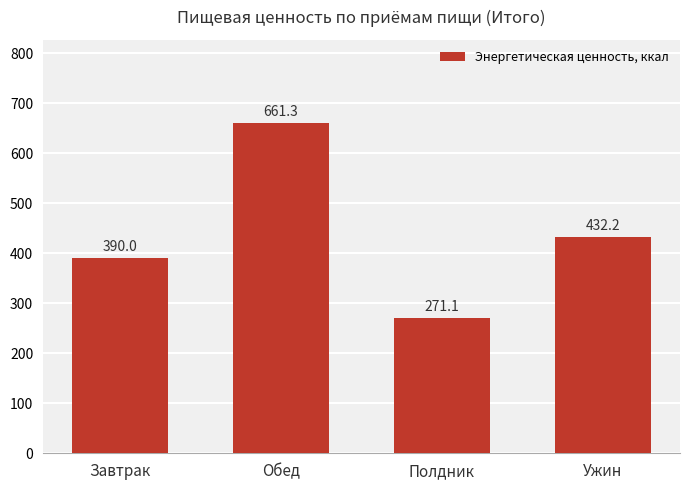

What is the value of the 3rd bar from the left?

271.1